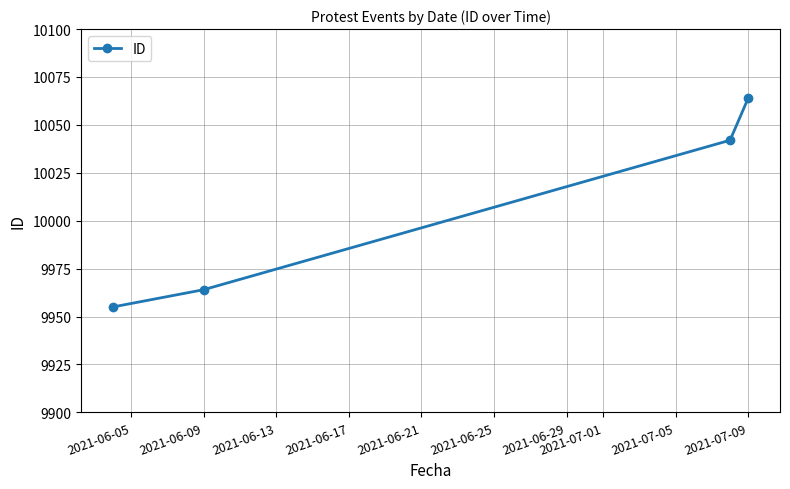

What is the difference between the second highest and minimum values?

87